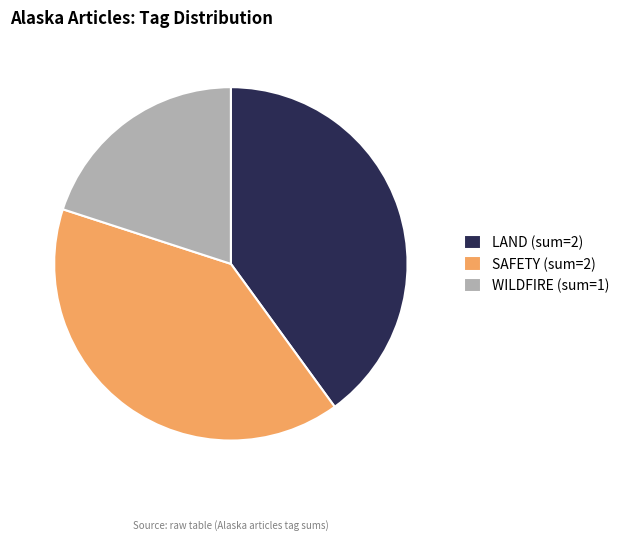

The WILDFIRE (sum=1) slice represents 20% of the pie. True or false?

True